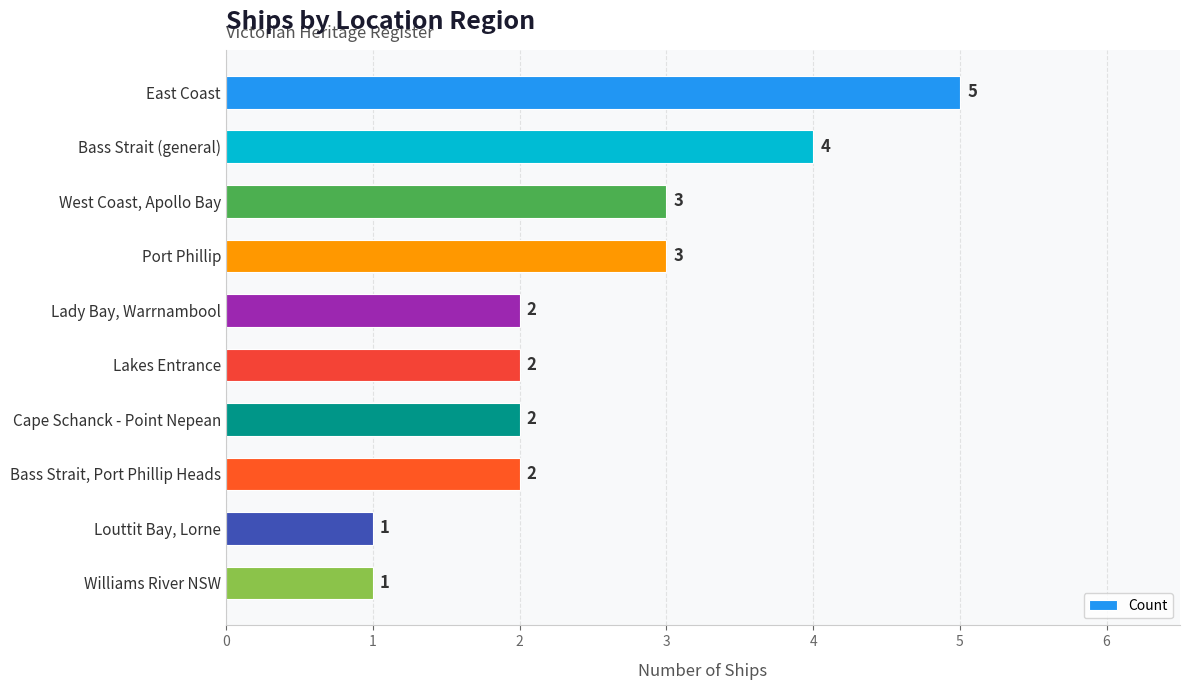

At which category does the chart reach its peak across all series?

East Coast